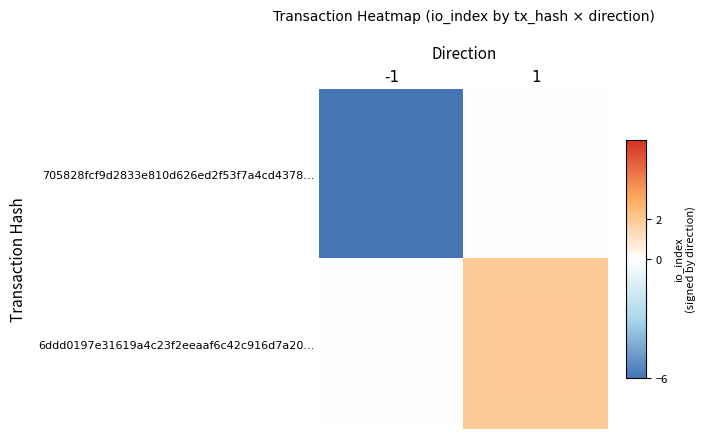

Reading left to right, what are all the values shown in this chart?

705828fcf9d2833e810d626ed2f53f7a4cd4378…: -1=-6	1=0
6ddd0197e31619a4c23f2eeaaf6c42c916d7a20…: -1=0	1=2